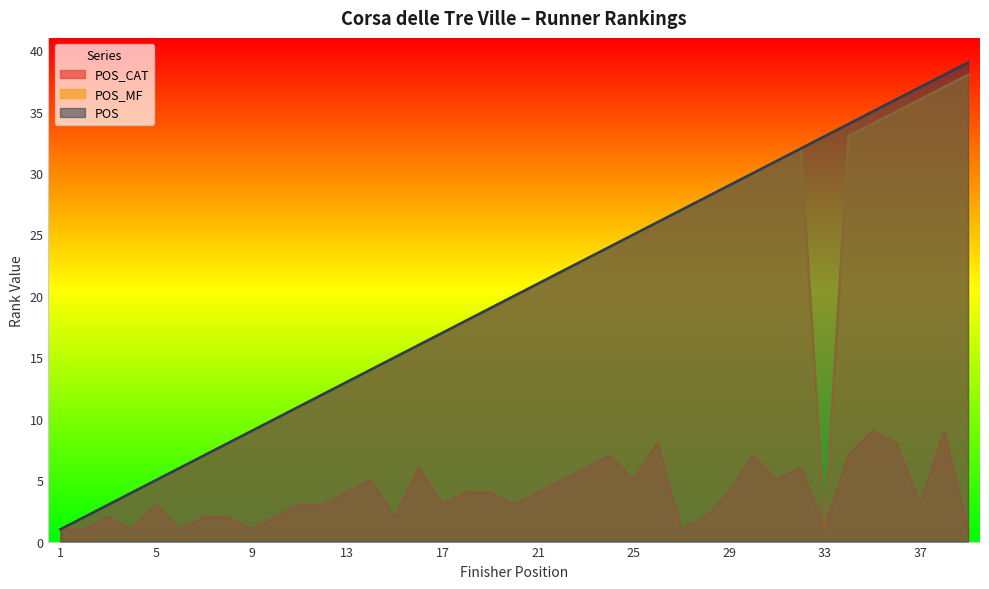

What is the difference between the highest and lowest values at 6?

5